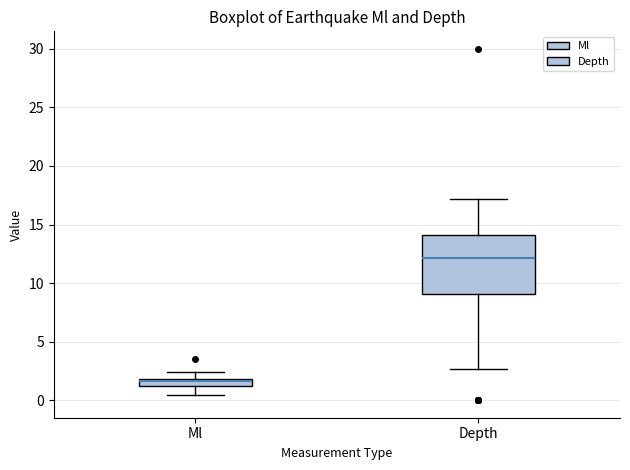

Where does the median line of the box for Ml sit on the y-axis? The values are not printed on the chart, so give them approximately, as read against the axis.

1.5